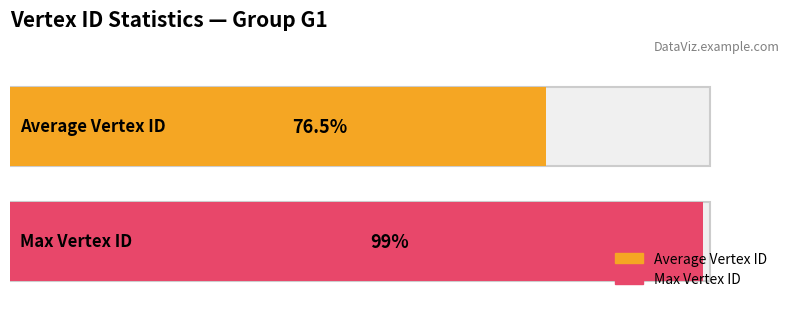

Rank the series by their maximum value, from lowest to highest.

Average Vertex ID, Max Vertex ID